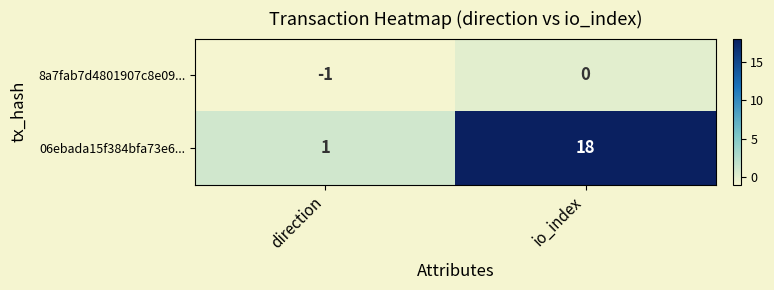

Which series changed the most between direction and io_index?

06ebada15f384bfa73e6...